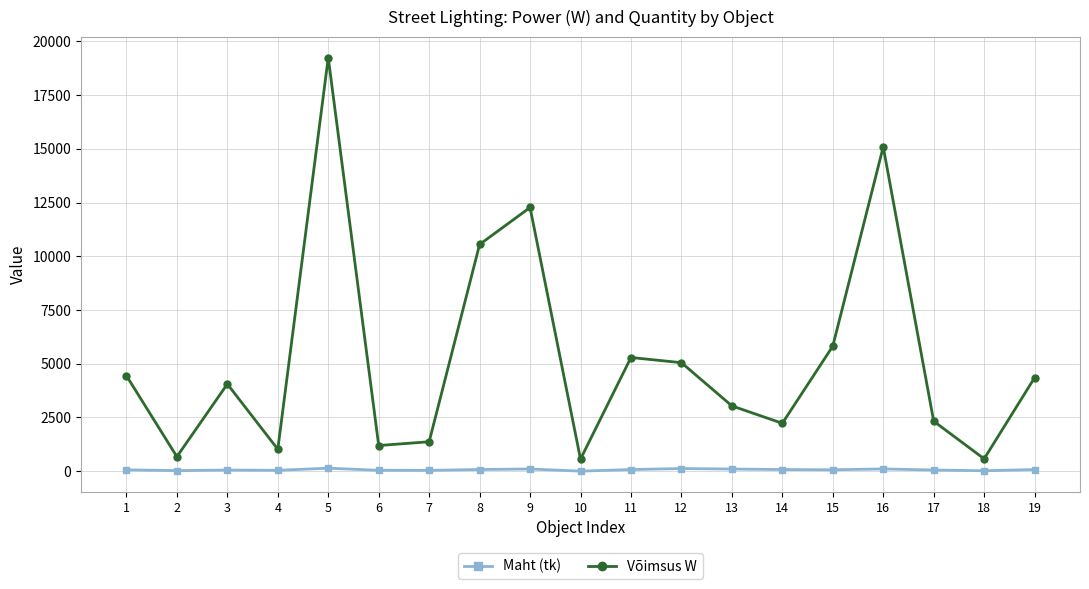

At how many categories does at least one series exceed 14158?

2